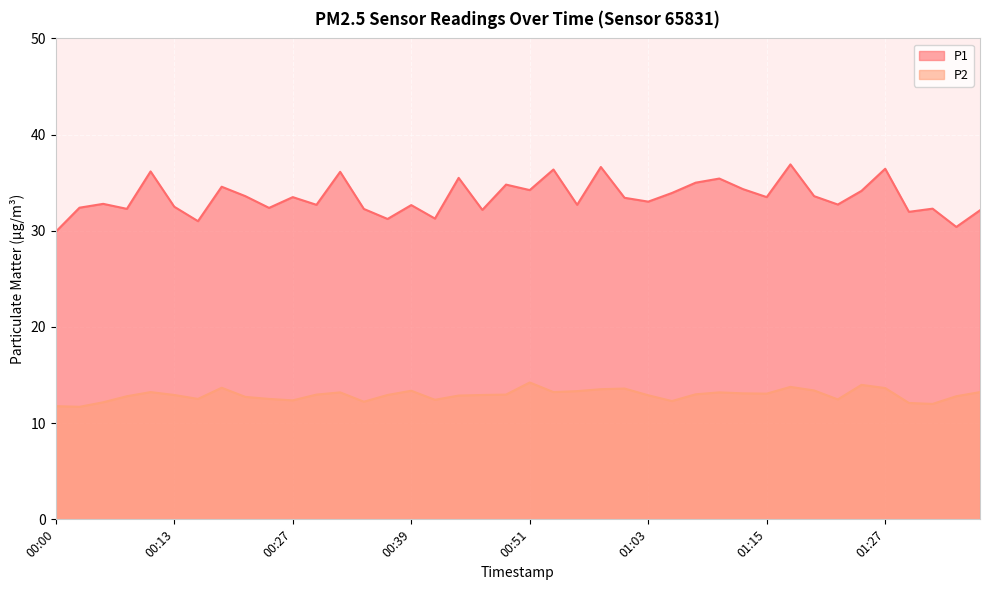

What position from the left is 00:51?

21